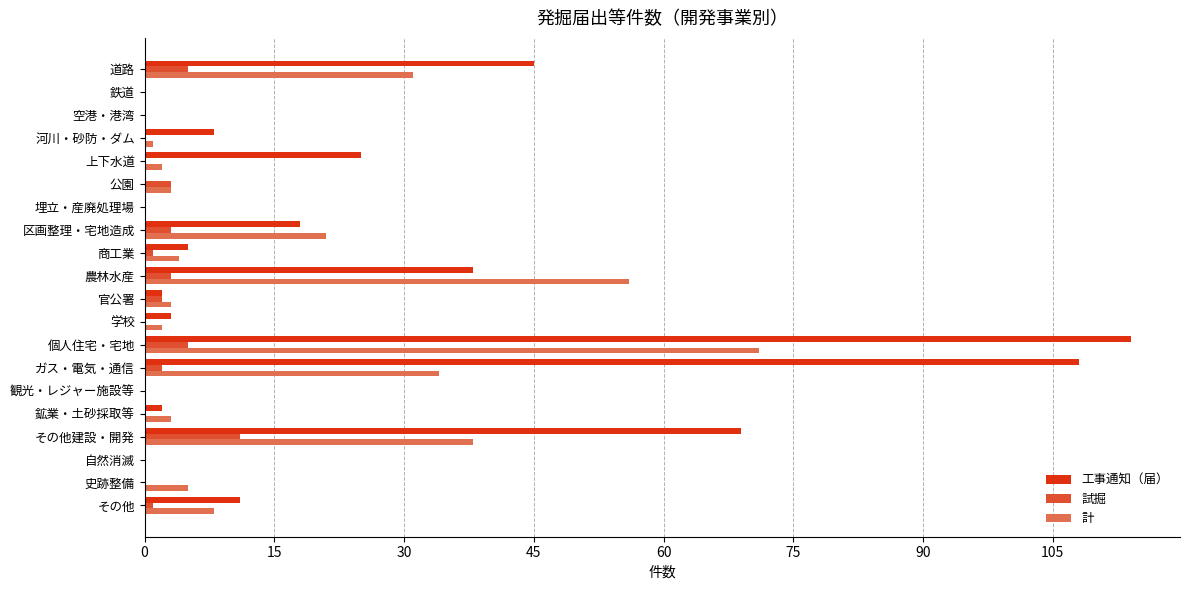

Is the value of 試掘 at 個人住宅・宅地 greater than the value of 工事通知（届） at 個人住宅・宅地?

No